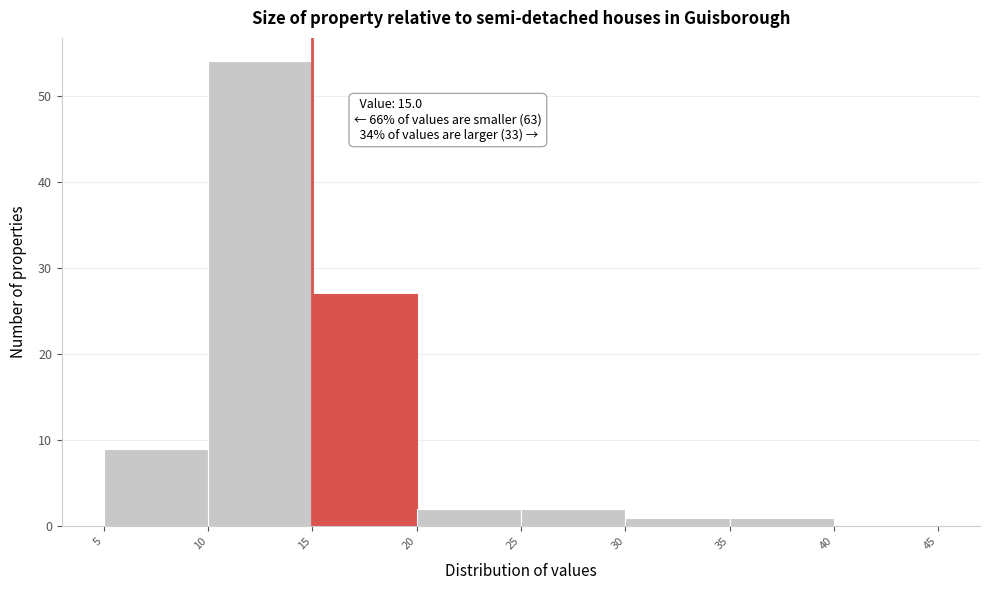

Over which range of the x-axis is the bar tallest?

10 to 15